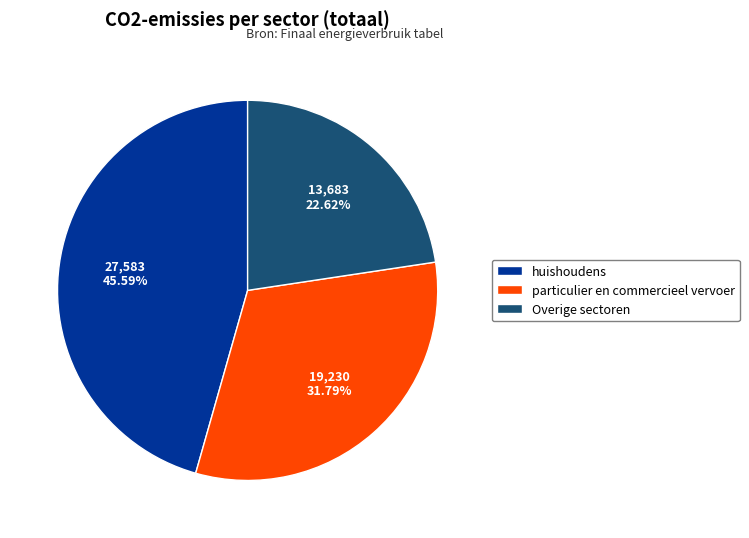

To the nearest percent, what percentage of the pie is huishoudens?

46%